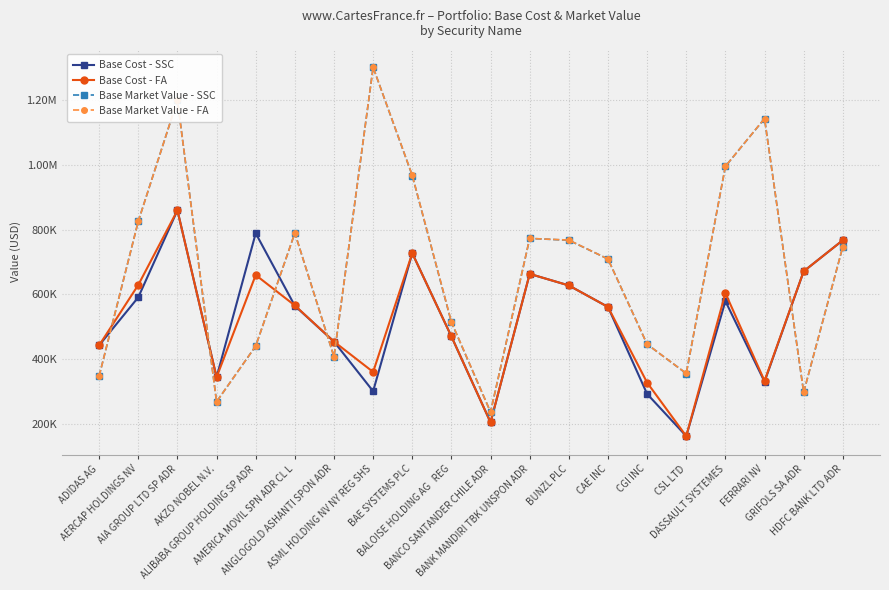

Reading left to right, list all the values displayed in this chart.

Base Cost - SSC: ADIDAS AG=442936.3	AERCAP HOLDINGS NV=591400.3	AIA GROUP LTD SP ADR=860006.6	AKZO NOBEL N.V.=344392.2	ALIBABA GROUP HOLDING SP ADR=789087.0	AMERICA MOVIL SPN ADR CL L=564929.7	ANGLOGOLD ASHANTI SPON ADR=454359.6	ASML HOLDING NV NY REG SHS=301073.8	BAE SYSTEMS PLC=727503.6	BALOISE HOLDING AG   REG=470293.7	BANCO SANTANDER CHILE ADR=204905.4	BANK MANDIRI TBK UNSPON ADR=663588.7	BUNZL PLC=627886.1	CAE INC=561500.5	CGI INC=292693.5	CSL LTD=162339.5	DASSAULT SYSTEMES=579503.6	FERRARI NV=330464.4	GRIFOLS SA ADR=671551.4	HDFC BANK LTD ADR=767598.3
Base Cost - FA: ADIDAS AG=442936.3	AERCAP HOLDINGS NV=629572.4	AIA GROUP LTD SP ADR=860006.6	AKZO NOBEL N.V.=344371.1	ALIBABA GROUP HOLDING SP ADR=660072.9	AMERICA MOVIL SPN ADR CL L=566054.2	ANGLOGOLD ASHANTI SPON ADR=454359.6	ASML HOLDING NV NY REG SHS=360617.9	BAE SYSTEMS PLC=727503.6	BALOISE HOLDING AG   REG=470293.7	BANCO SANTANDER CHILE ADR=204905.4	BANK MANDIRI TBK UNSPON ADR=663588.7	BUNZL PLC=627886.0	CAE INC=561500.5	CGI INC=327623.9	CSL LTD=162339.5	DASSAULT SYSTEMES=604089.1	FERRARI NV=332998.0	GRIFOLS SA ADR=671551.4	HDFC BANK LTD ADR=767598.3
Base Market Value - SSC: ADIDAS AG=348134.9	AERCAP HOLDINGS NV=826217.9	AIA GROUP LTD SP ADR=1200450.0	AKZO NOBEL N.V.=268632.5	ALIBABA GROUP HOLDING SP ADR=440689.8	AMERICA MOVIL SPN ADR CL L=789919.1	ANGLOGOLD ASHANTI SPON ADR=407788.0	ASML HOLDING NV NY REG SHS=1301854.8	BAE SYSTEMS PLC=967510.3	BALOISE HOLDING AG   REG=513975.1	BANCO SANTANDER CHILE ADR=236740.0	BANK MANDIRI TBK UNSPON ADR=773220.0	BUNZL PLC=767580.8	CAE INC=709640.0	CGI INC=446264.0	CSL LTD=355811.3	DASSAULT SYSTEMES=995757.0	FERRARI NV=1143460.5	GRIFOLS SA ADR=297897.0	HDFC BANK LTD ADR=747696.0
Base Market Value - FA: ADIDAS AG=348198.5	AERCAP HOLDINGS NV=826217.9	AIA GROUP LTD SP ADR=1200450.0	AKZO NOBEL N.V.=268681.5	ALIBABA GROUP HOLDING SP ADR=440689.8	AMERICA MOVIL SPN ADR CL L=789919.1	ANGLOGOLD ASHANTI SPON ADR=407788.0	ASML HOLDING NV NY REG SHS=1301854.8	BAE SYSTEMS PLC=968204.1	BALOISE HOLDING AG   REG=515461.8	BANCO SANTANDER CHILE ADR=236740.0	BANK MANDIRI TBK UNSPON ADR=773220.0	BUNZL PLC=768131.2	CAE INC=709640.0	CGI INC=446264.0	CSL LTD=356198.9	DASSAULT SYSTEMES=995938.7	FERRARI NV=1143460.5	GRIFOLS SA ADR=297897.0	HDFC BANK LTD ADR=747696.0